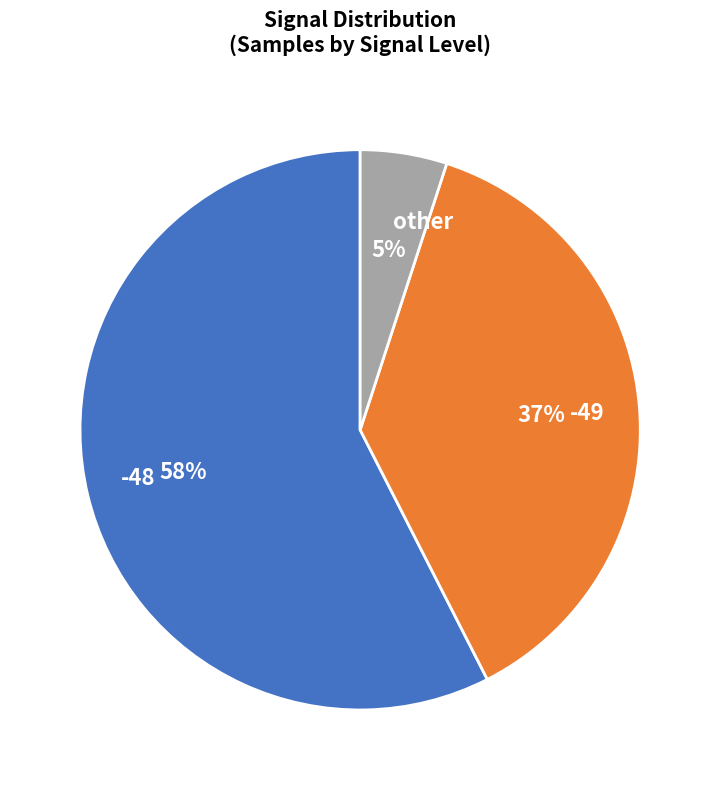

Which slice is the smallest?

other